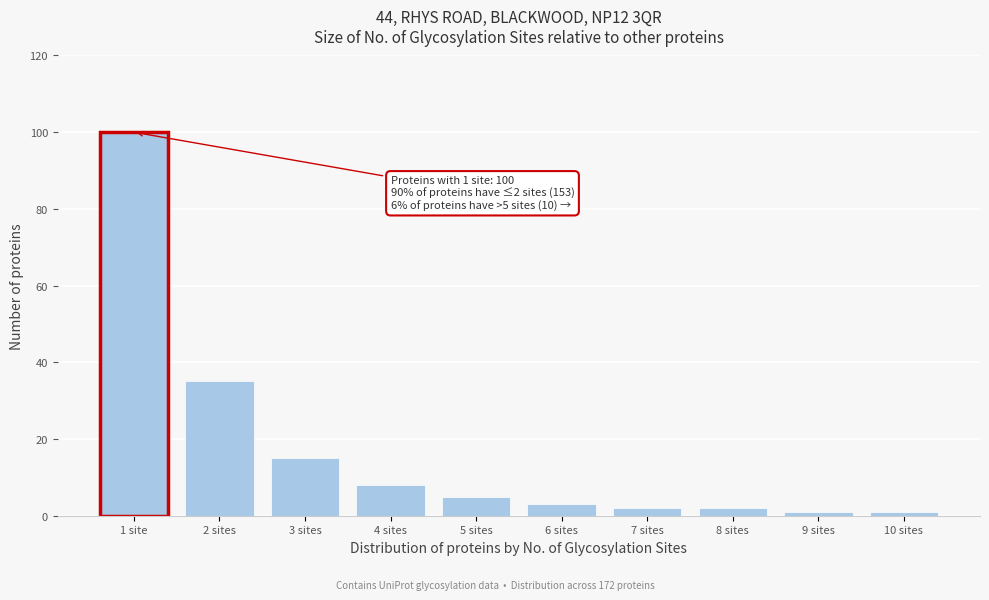

Reading left to right, what are all the values shown in this chart?

100	35	15	8	5	3	2	2	1	1